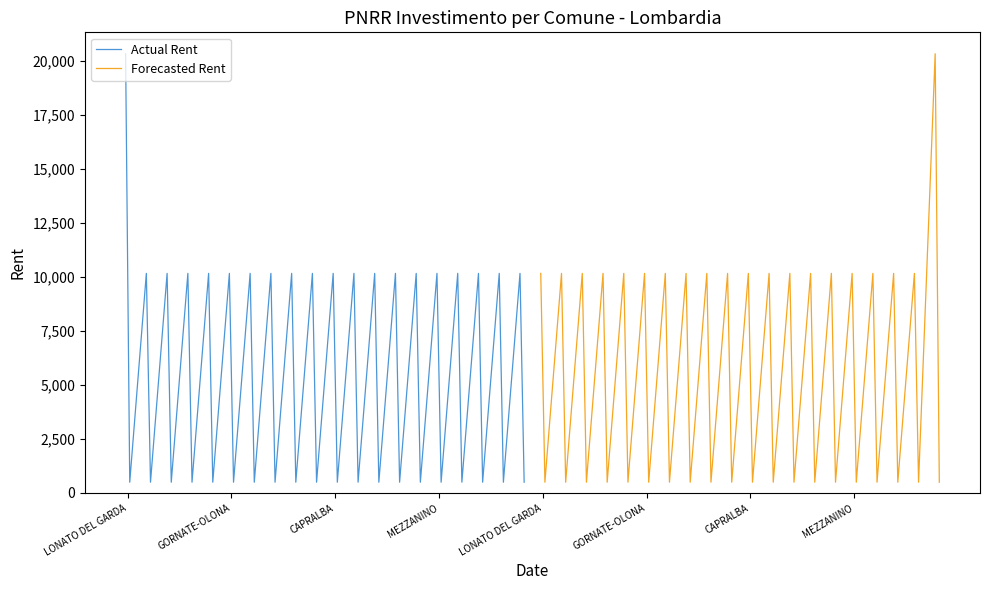

What is the highest value of the Actual Rent series?

20344